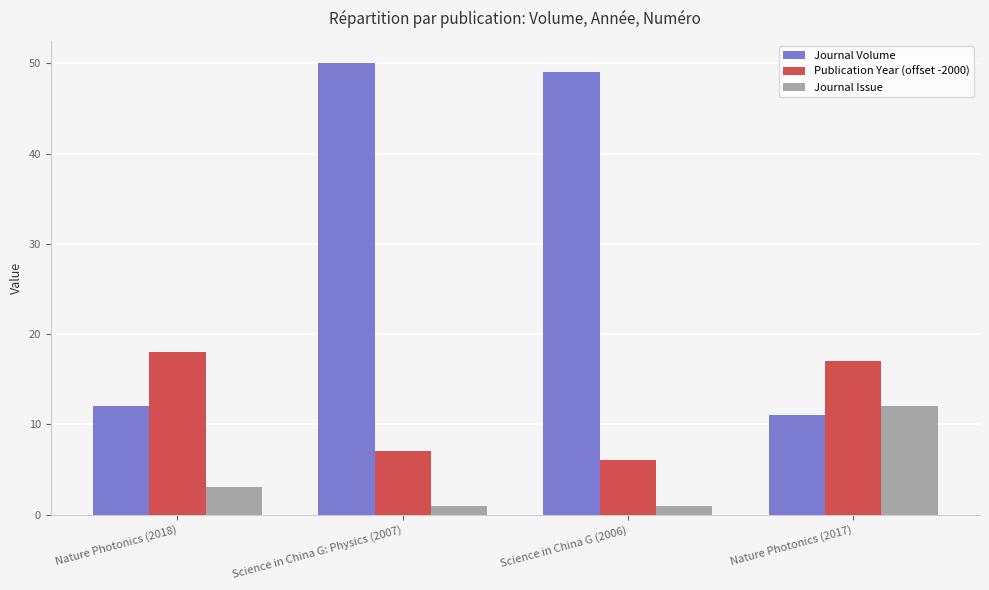

Between Nature Photonics (2018) and Science in China G (2006), which series saw the biggest shift?

Journal Volume